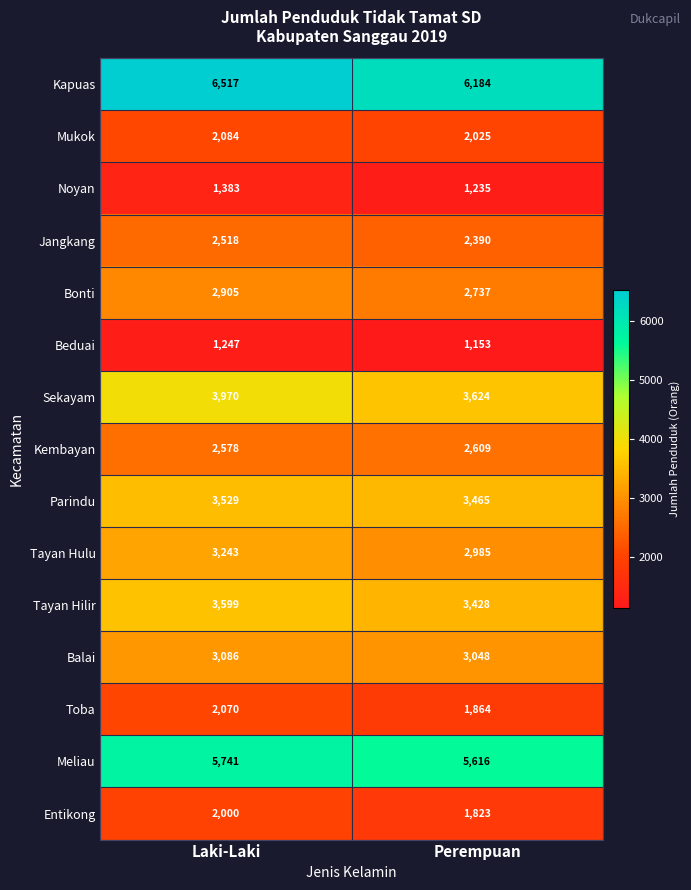

Which series has the largest total across all categories?

Kapuas